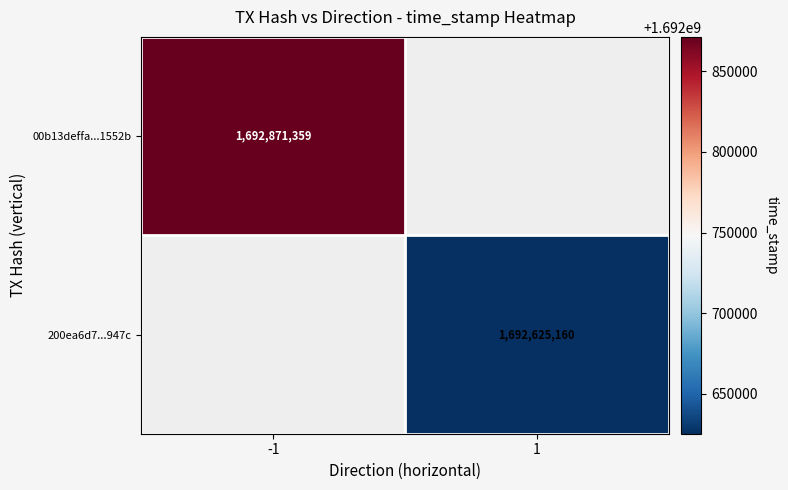

Is it true that 200ea6d7...947c equals 1692625160 at 1?

True